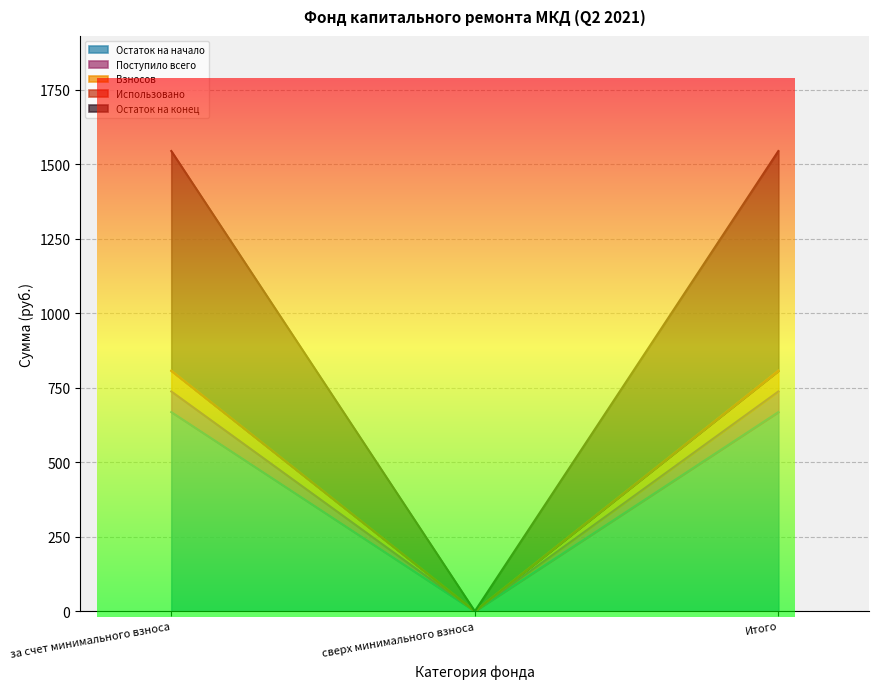

True or false: Остаток на конец has a value of -355.9 at сверх минимального взноса.

False